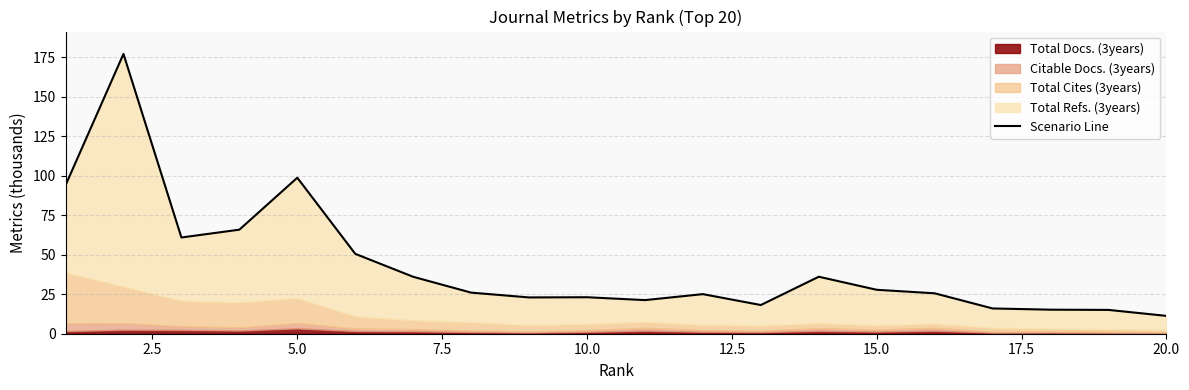

True or false: there are more than 2 points higher than both neighbors.

True